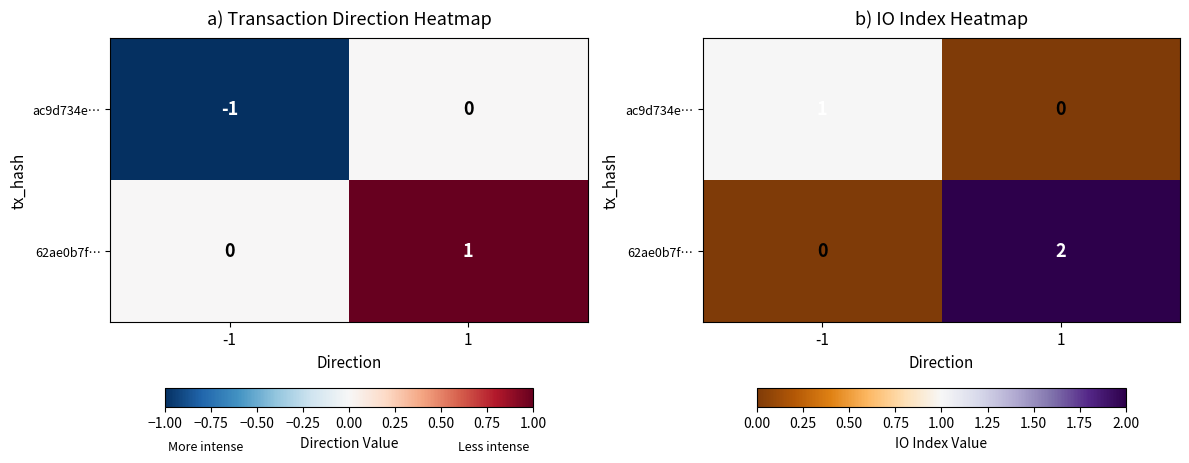

At which category is the sum across all series the highest?

1